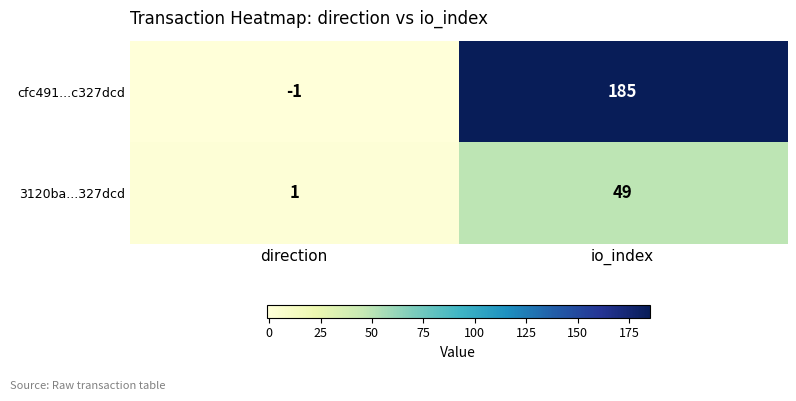

At how many categories does at least one series exceed 29?

1